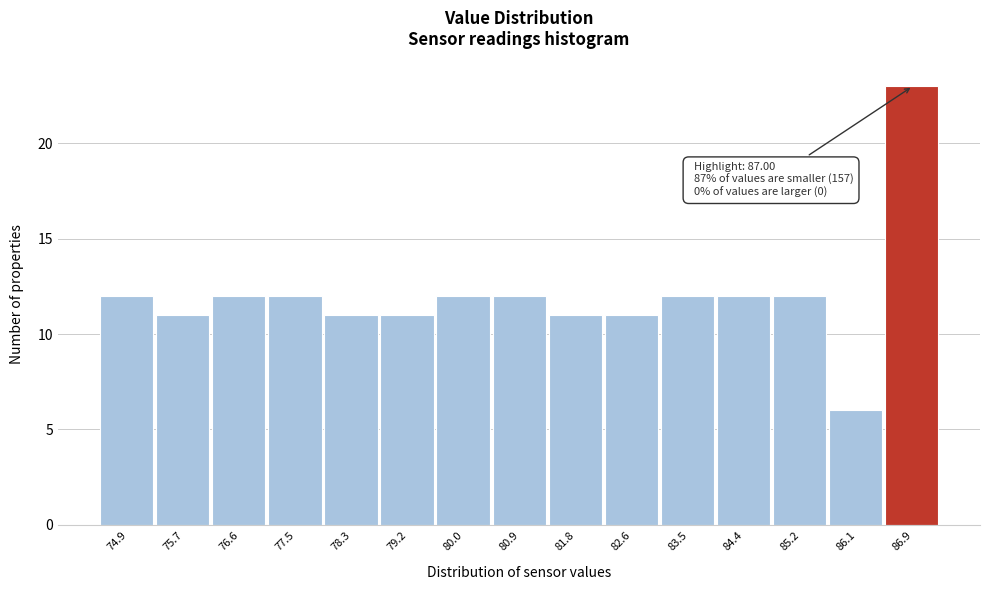

Reading left to right, list all the values displayed in this chart.

74.9=12	75.7=11	76.6=12	77.5=12	78.3=11	79.2=11	80.0=12	80.9=12	81.8=11	82.6=11	83.5=12	84.4=12	85.2=12	86.1=6	86.9=23